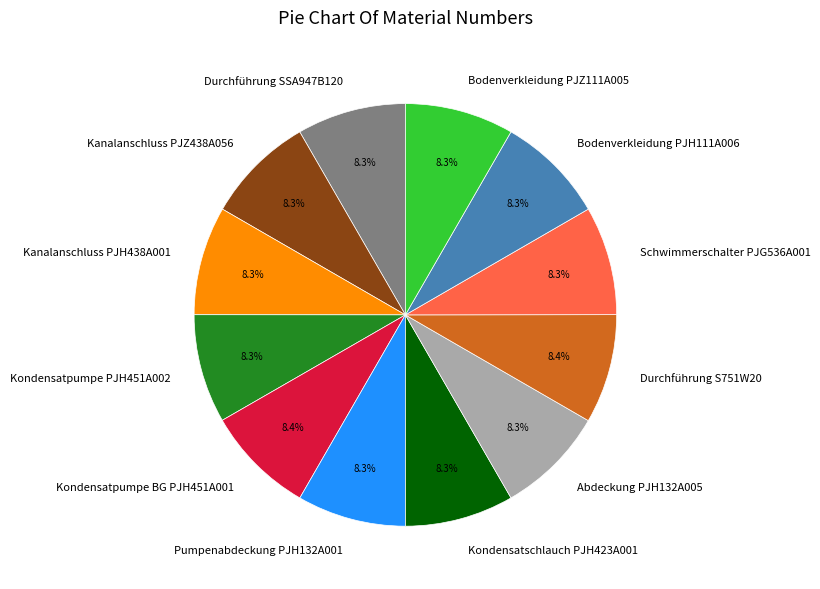

Does Kondensatpumpe PJH451A002 represent more than half of the total?

No